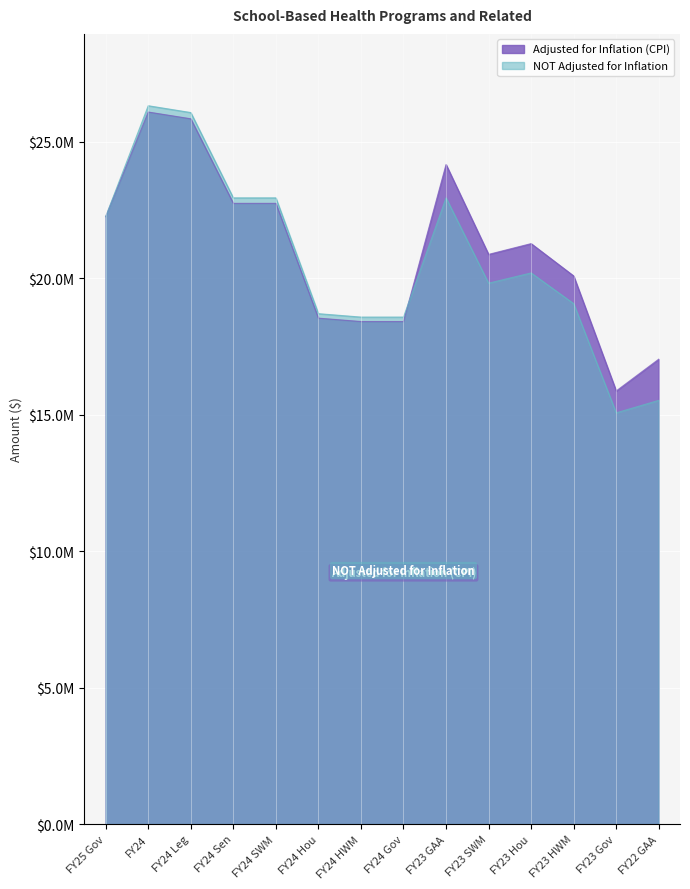

The value of NOT Adjusted for Inflation at FY23 GAA is 22941196. True or false?

True